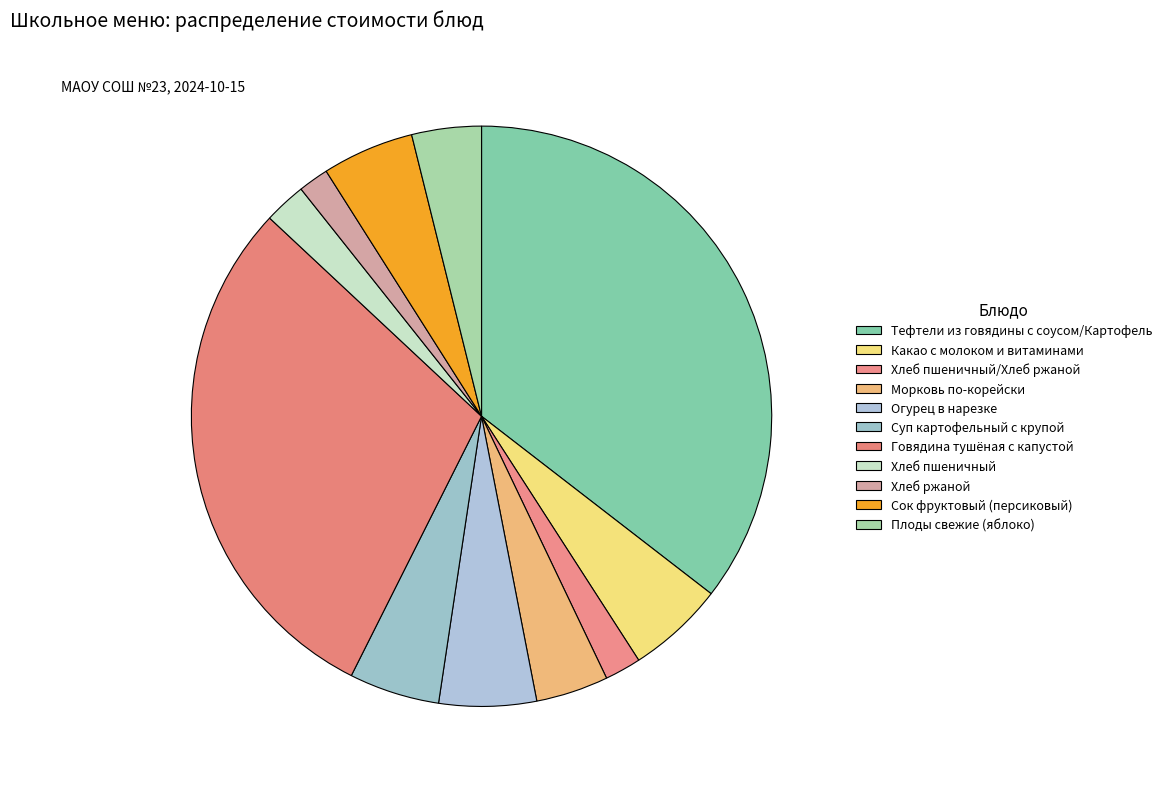

How many segments does this pie chart have?

11